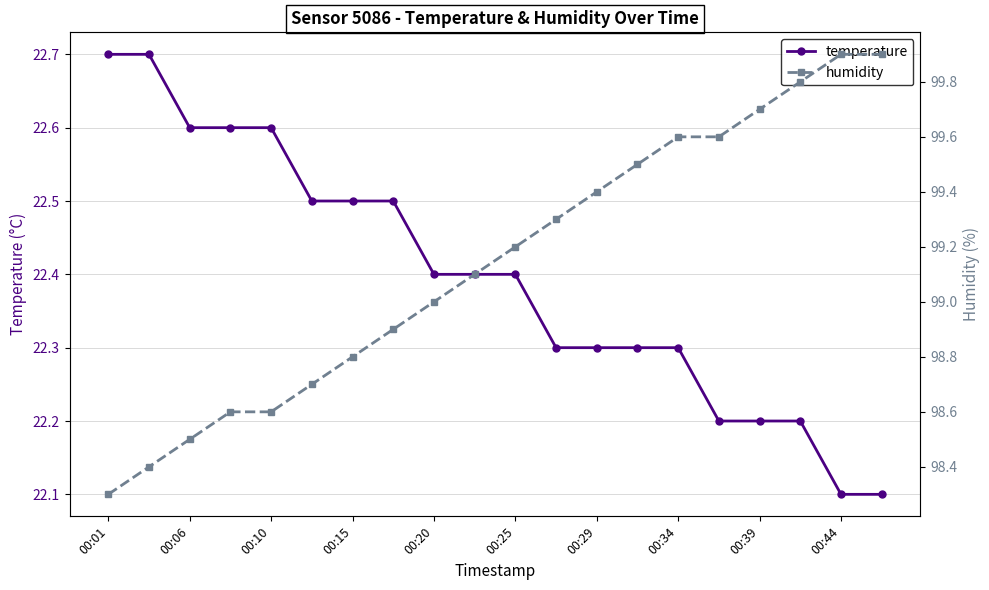

What is the minimum value for temperature?

22.1